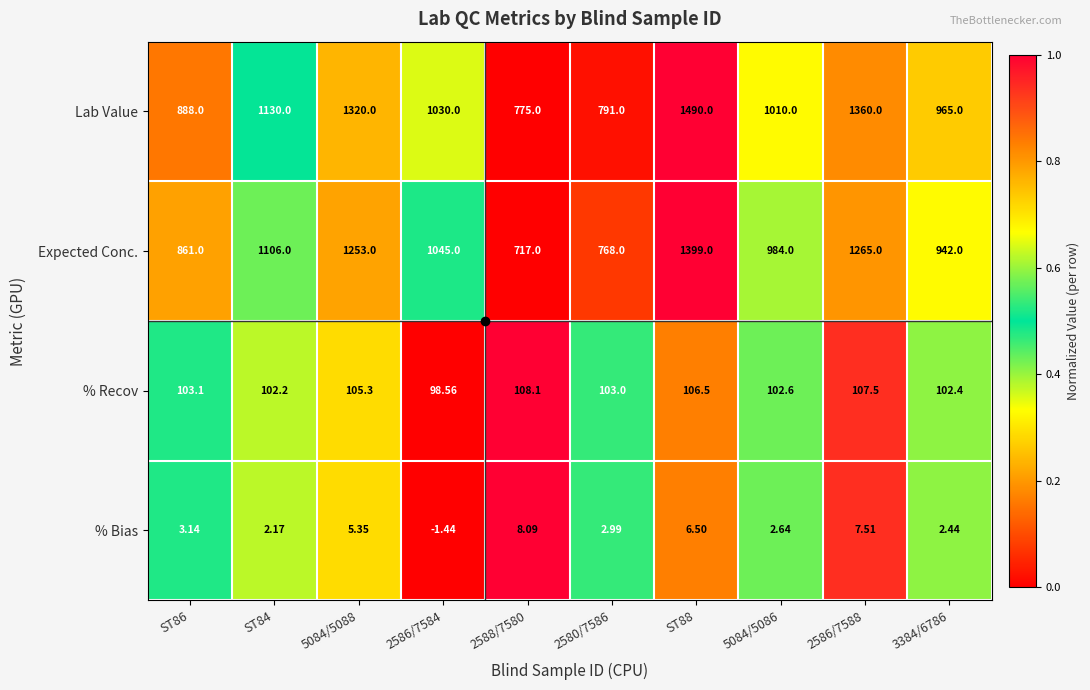

Count the number of data series in this chart.

4